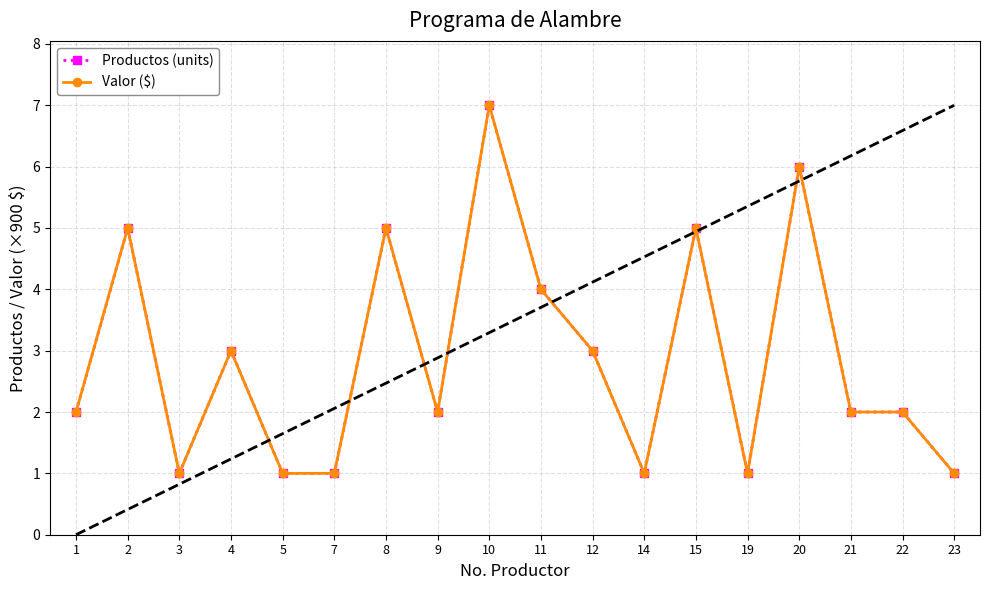

Does the chart have visible grid lines?

Yes